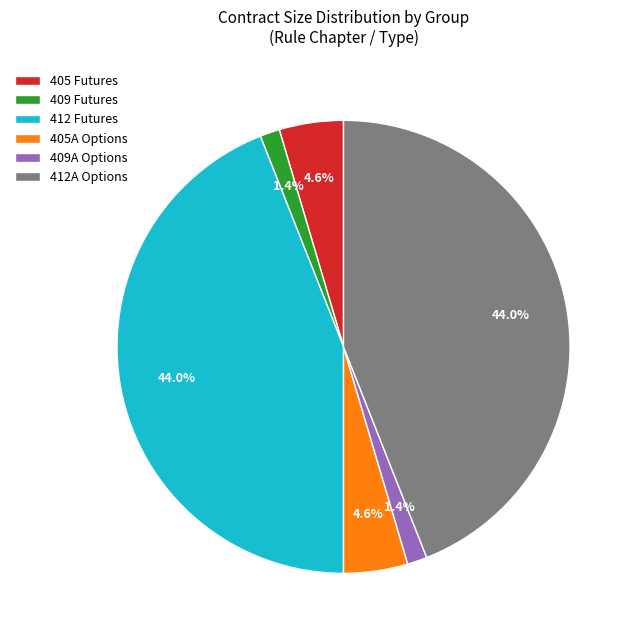

Which has a higher value, 412A Options or 405 Futures?

412A Options